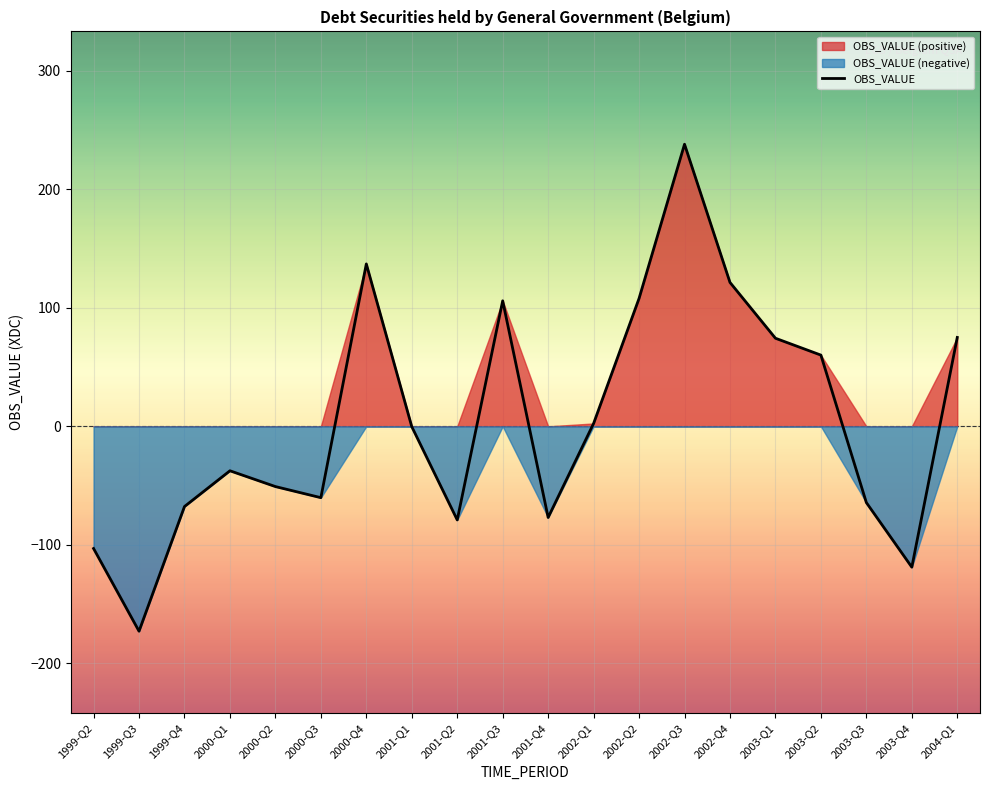

The chart shows a value of 105.9 at 2001-Q3. True or false?

True